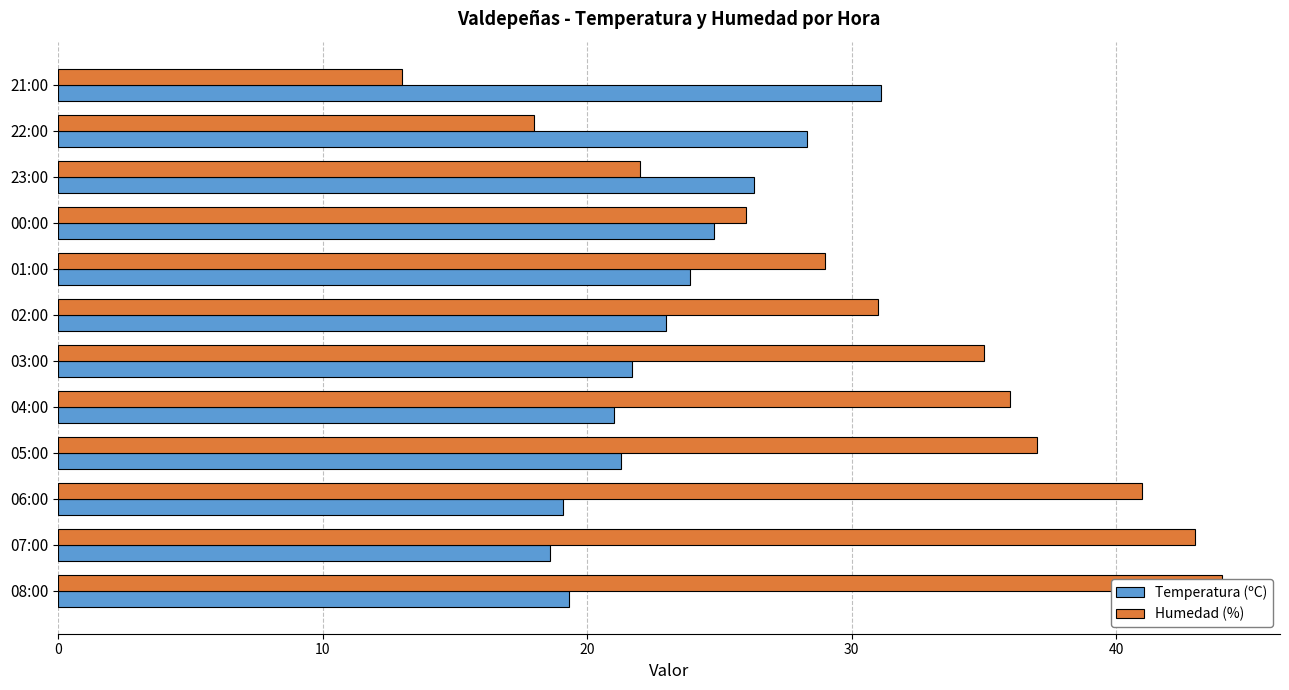

The value of Humedad (%) at 03:00 is 18.0. True or false?

False